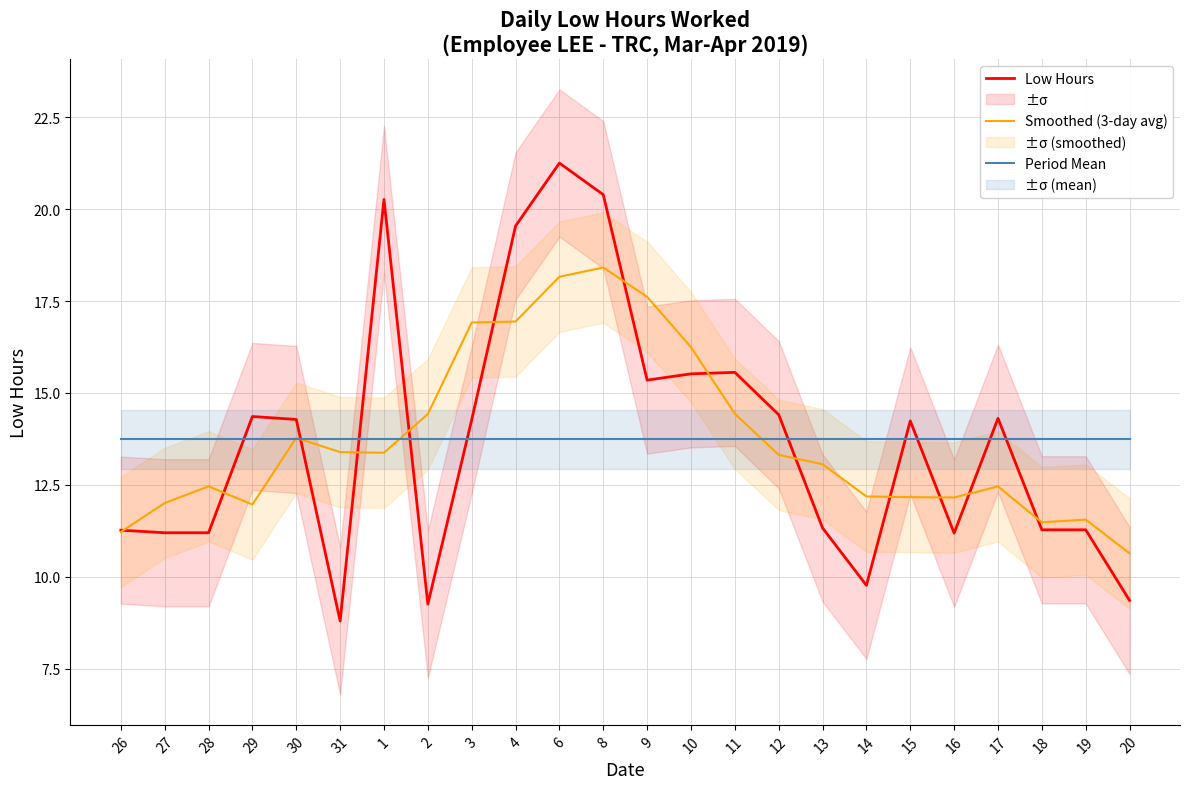

Count the number of categories in the chart.

24